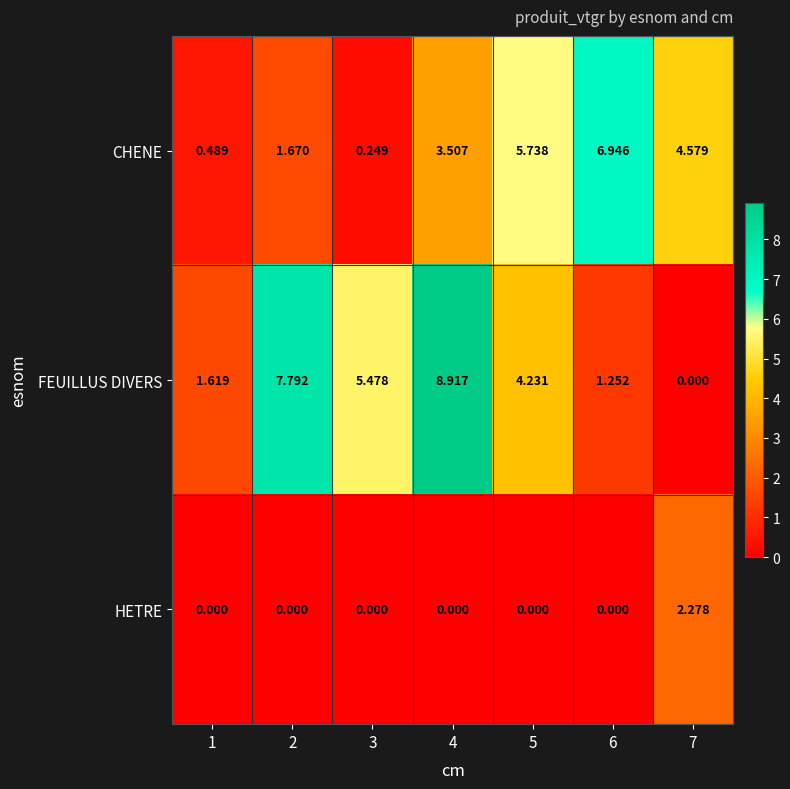

Which series has the widest spread of values?

FEUILLUS DIVERS